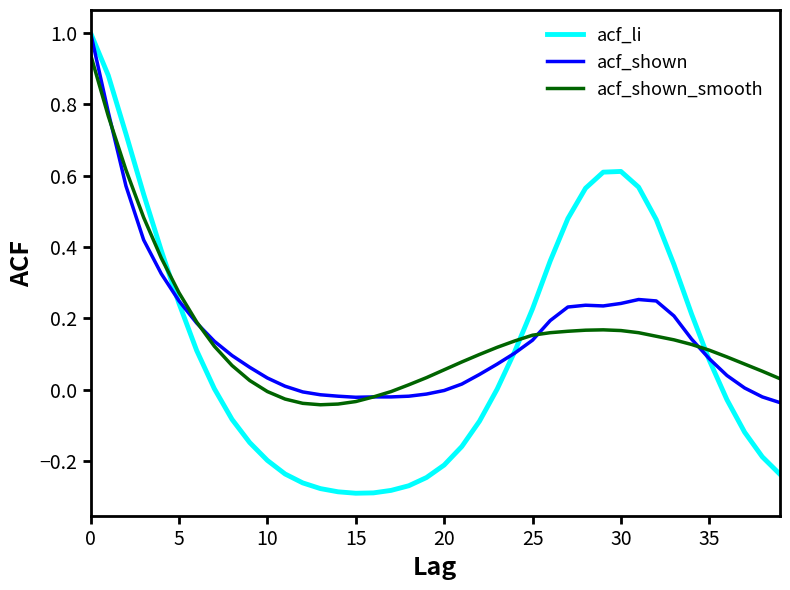

What are all the series names shown in the legend?

acf_li, acf_shown, acf_shown_smooth